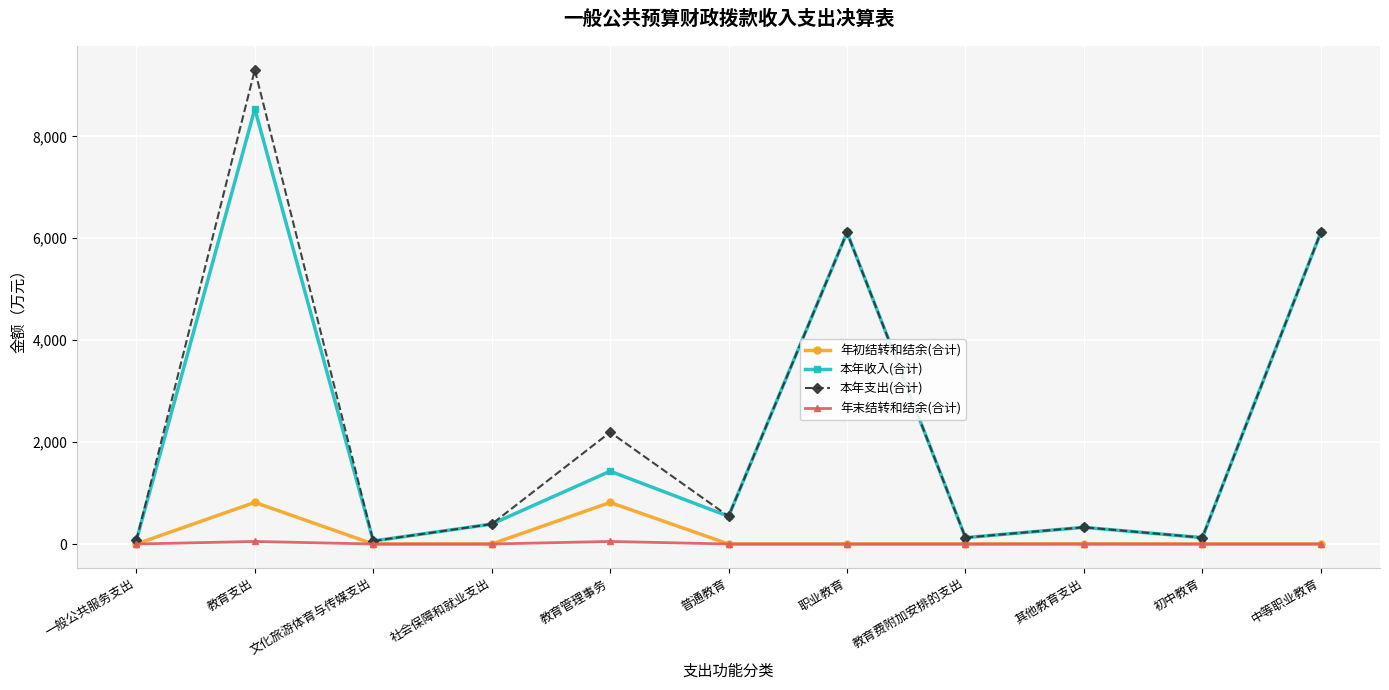

At which category does the chart reach its peak across all series?

教育支出